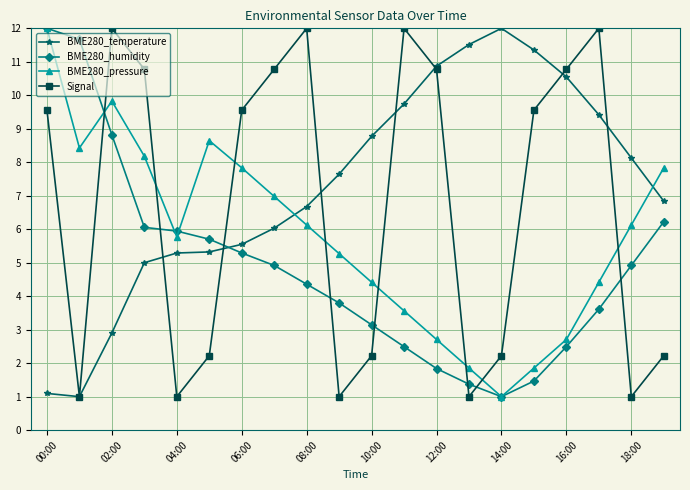

What is the highest value of the BME280_humidity series?

12.0